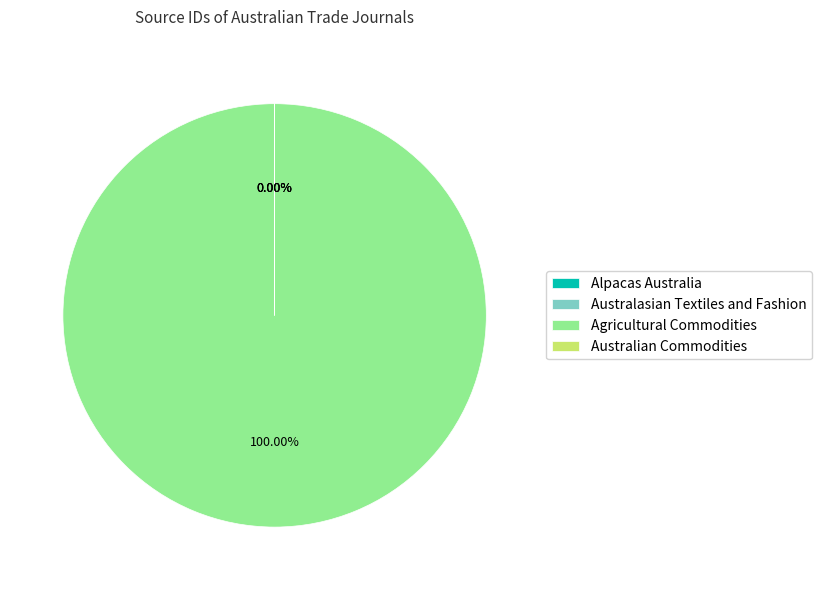

Which category has the smallest portion of the pie?

Australasian Textiles and Fashion